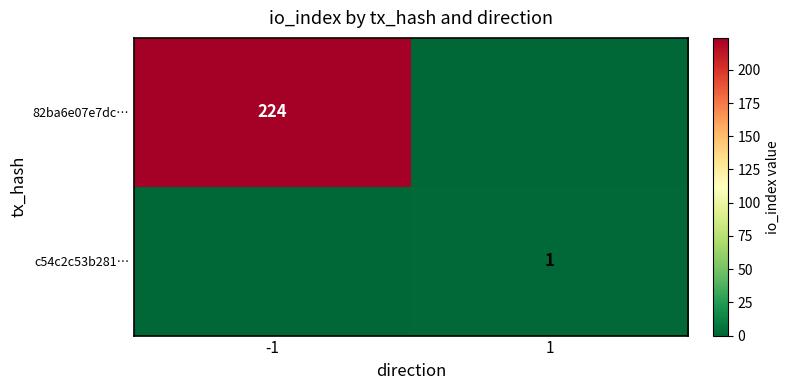

The value of c54c2c53b281… at 1 is 2. True or false?

False